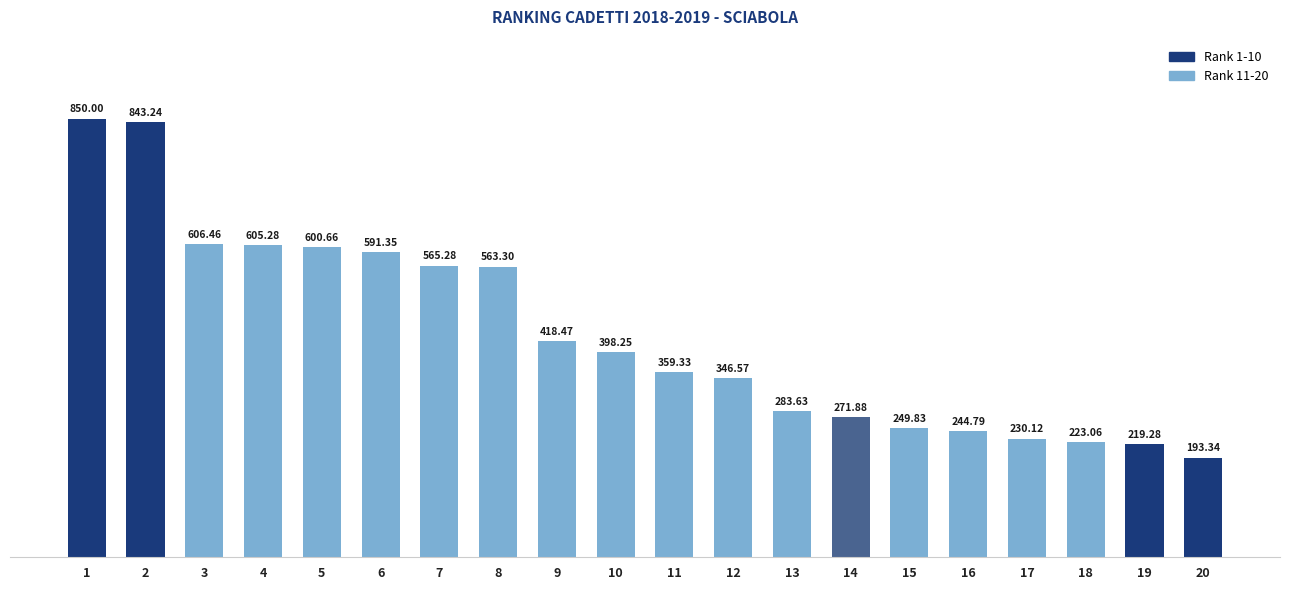

Reading left to right, what are all the values shown in this chart?

Rank 1-10: 1=850.0	2=843.2	3=606.5	4=605.3	5=600.7	6=591.4	7=565.3	8=563.3	9=418.5	10=398.2
Rank 11-20: 1=359.3	2=346.6	3=283.6	4=271.9	5=249.8	6=244.8	7=230.1	8=223.1	9=219.3	10=193.3